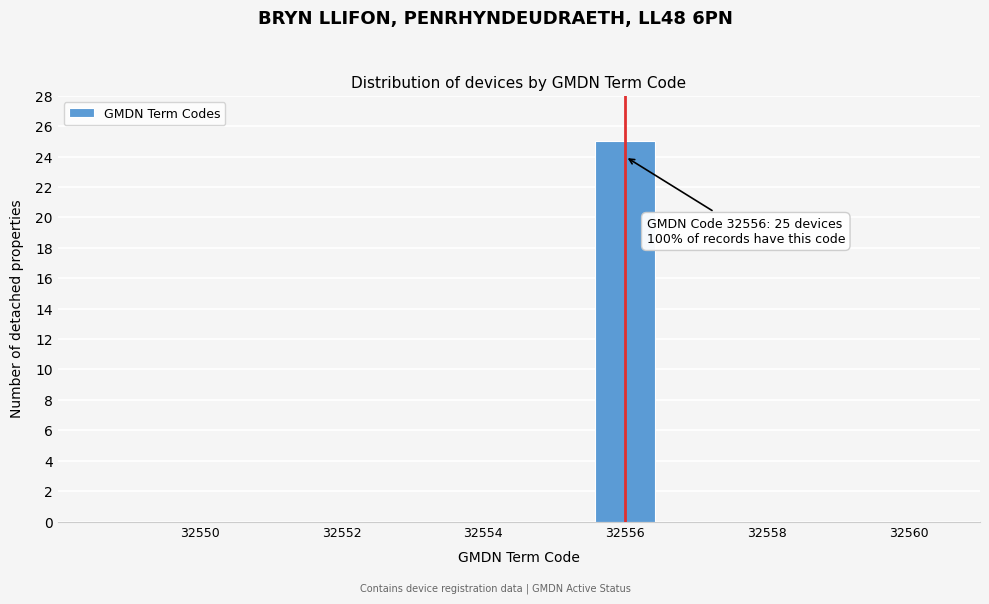

Which range on the x-axis has the tallest bar?

32555.5 to 32556.5